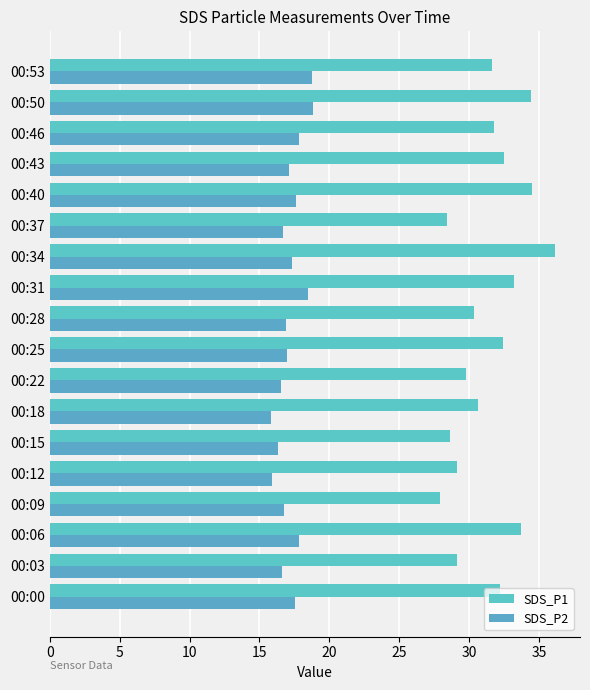

Reading left to right, extract all data points from this chart.

SDS_P1: 32.2	29.1	33.7	27.9	29.1	28.7	30.6	29.8	32.5	30.3	33.2	36.1	28.4	34.5	32.5	31.8	34.4	31.6
SDS_P2: 17.6	16.6	17.8	16.7	15.9	16.3	15.8	16.5	16.9	16.9	18.4	17.4	16.7	17.6	17.1	17.8	18.9	18.8